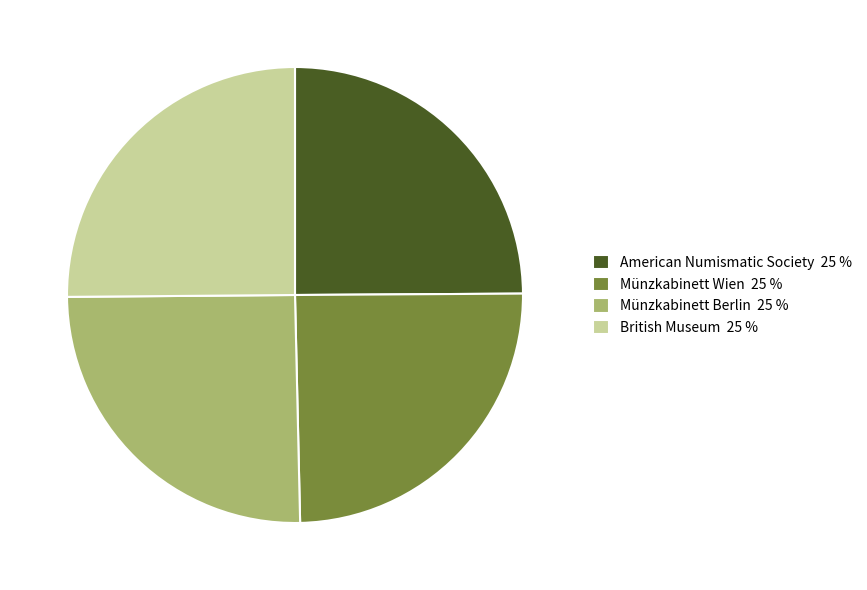

How many segments does this pie chart have?

4